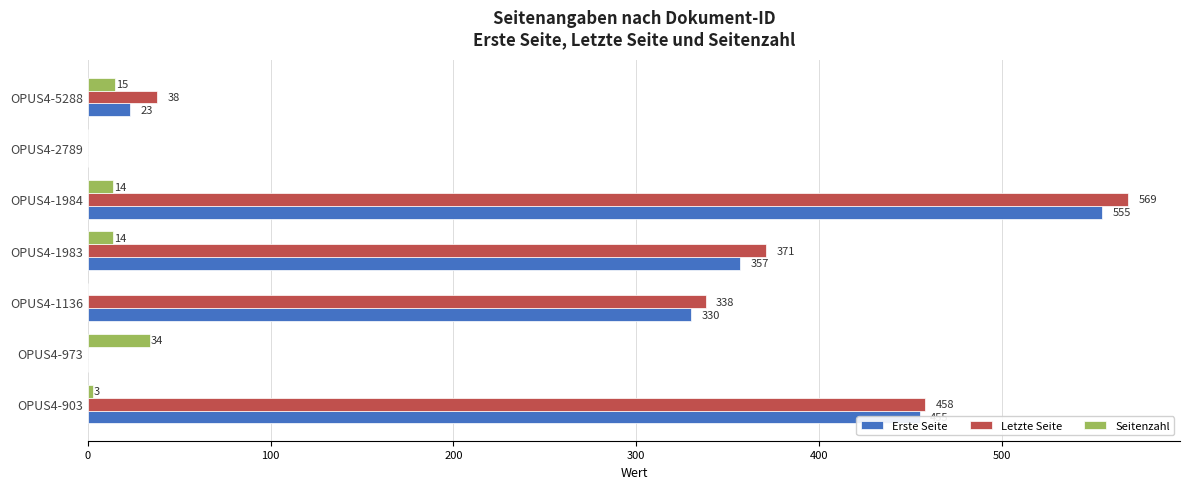

The value of Erste Seite at OPUS4-973 is -255. True or false?

False